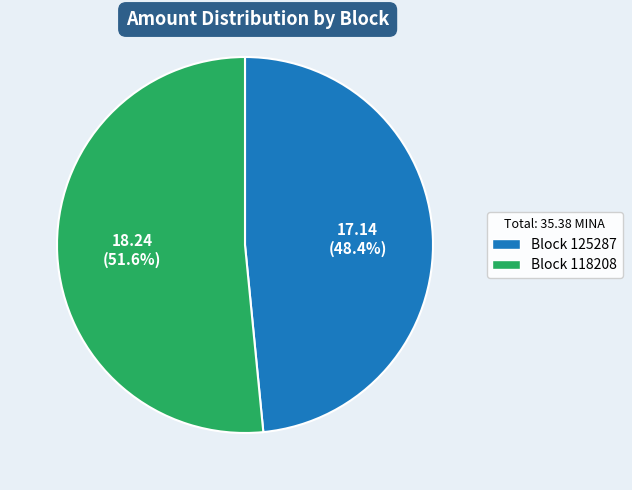

Is there any slice that represents more than half of the pie?

Yes